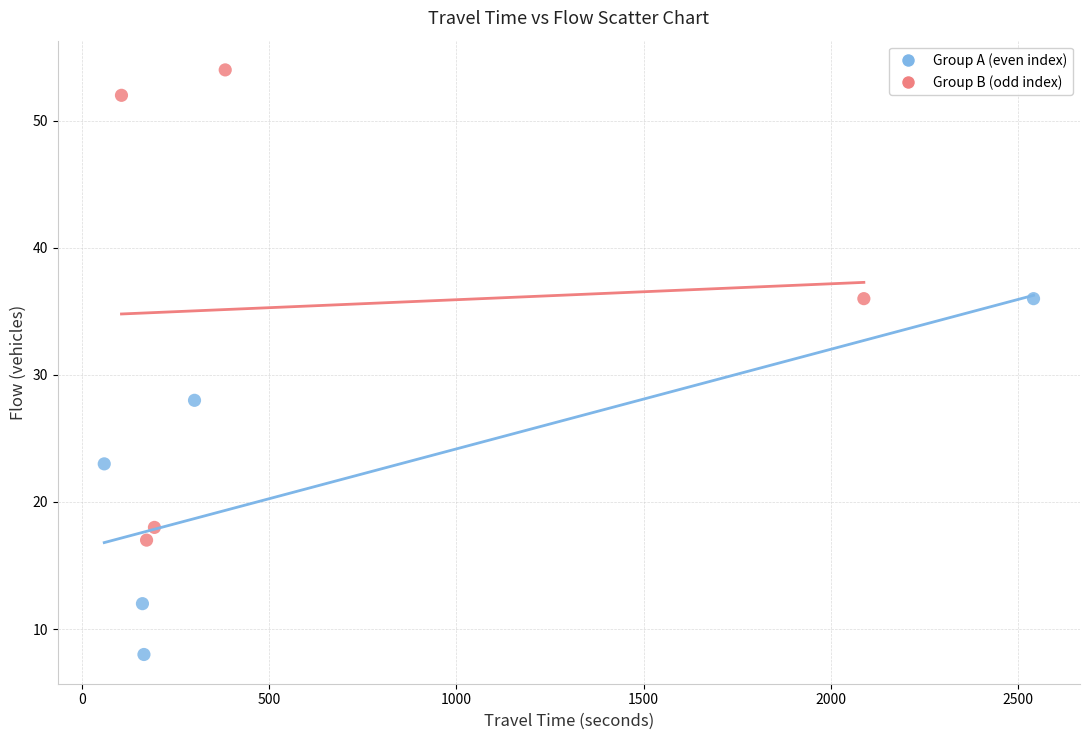

Which series contains the lowest Y value?

Group A (even index)